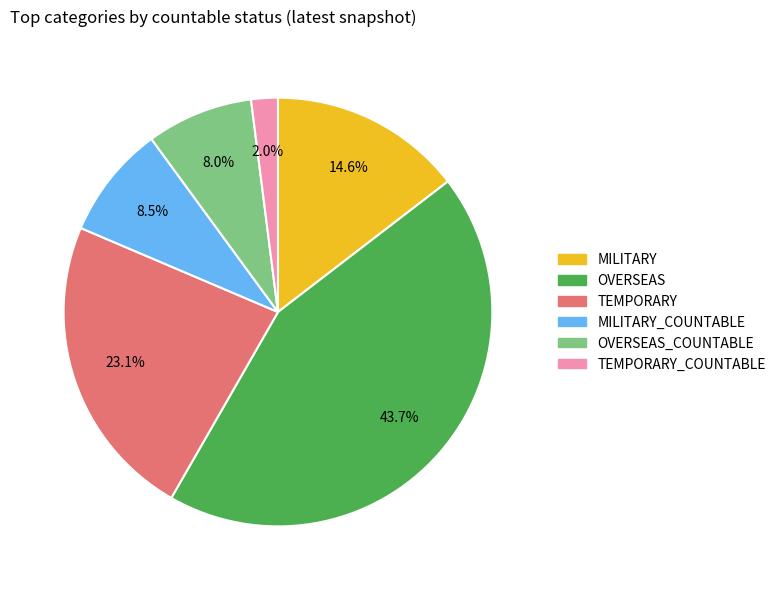

Does any single category account for the majority?

No